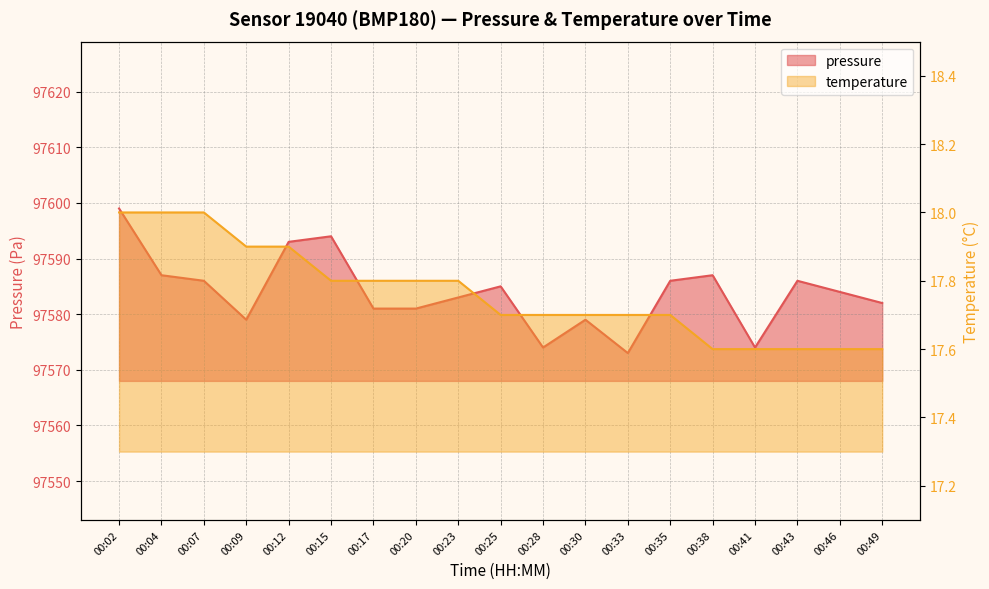

Is the value of pressure at 00:17 greater than the value of temperature at 00:41?

Yes